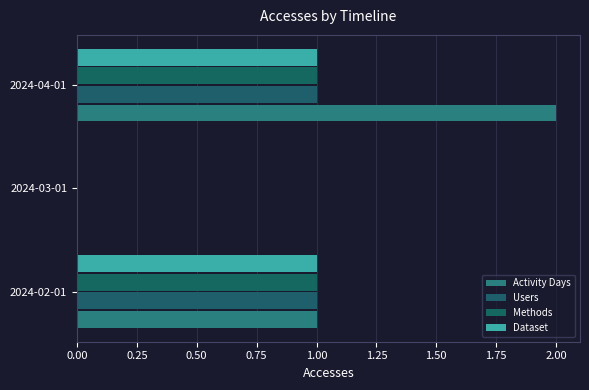

Where is Methods nearest to the value 0?

2024-03-01